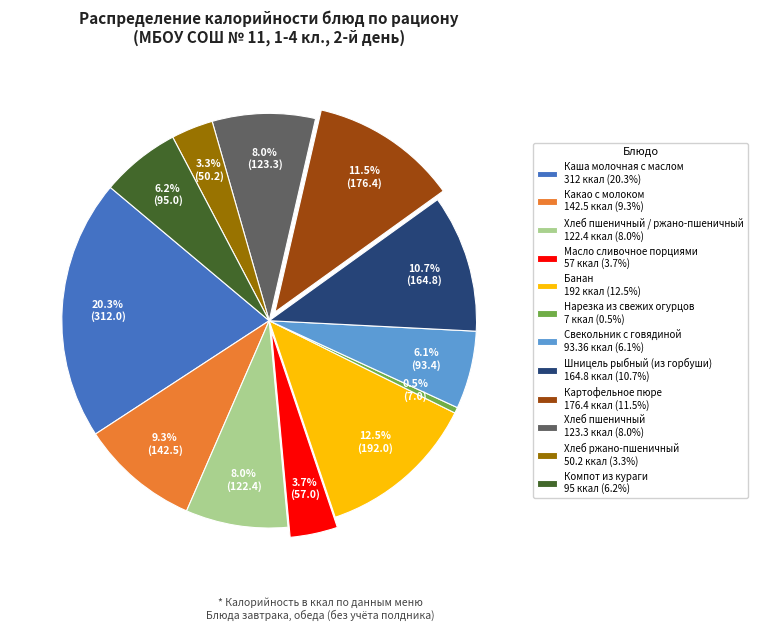

What percentage do Какао с молоком 142.5 ккал (9.3%) and Масло сливочное порциями 57 ккал (3.7%) together represent?

13.0%